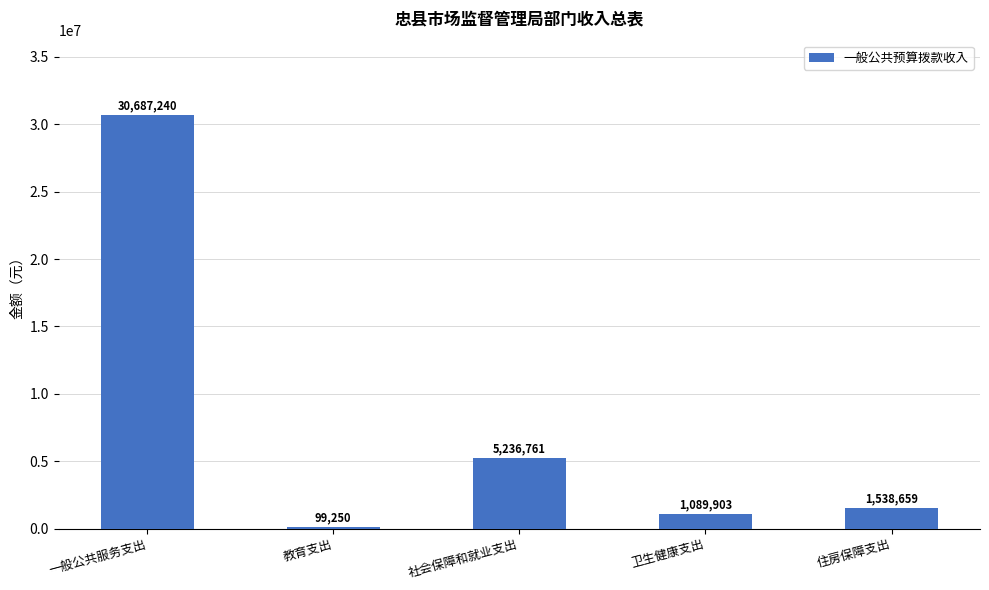

True or false: the data shows 99250 at 教育支出.

True